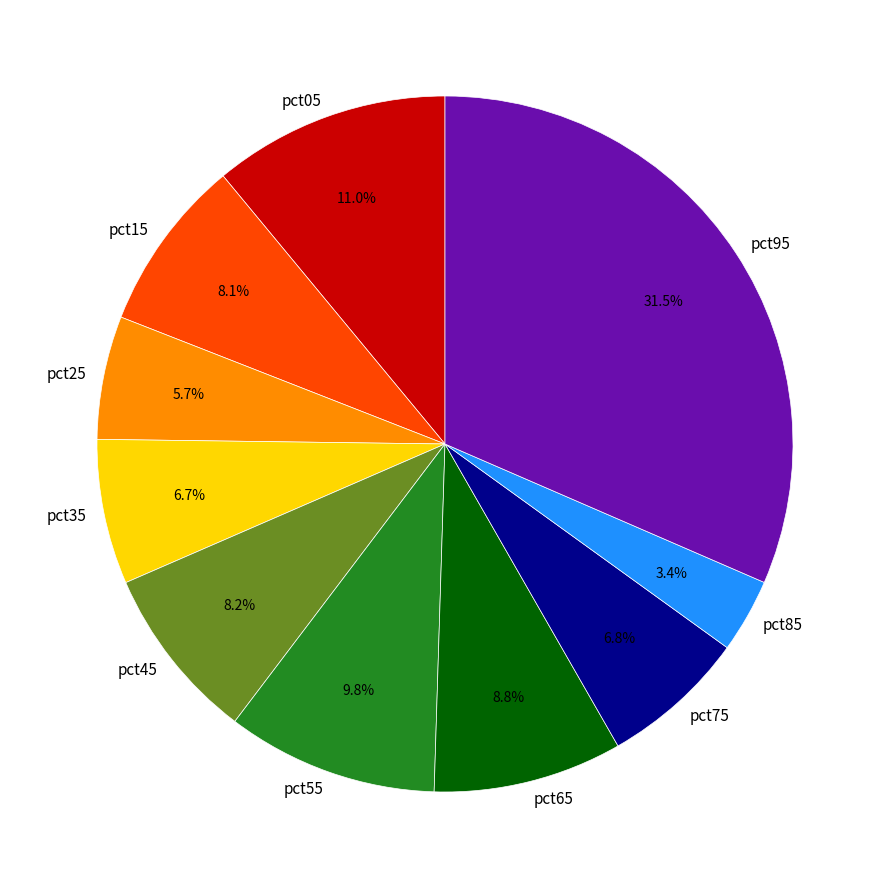

Which slice is the smallest?

pct85